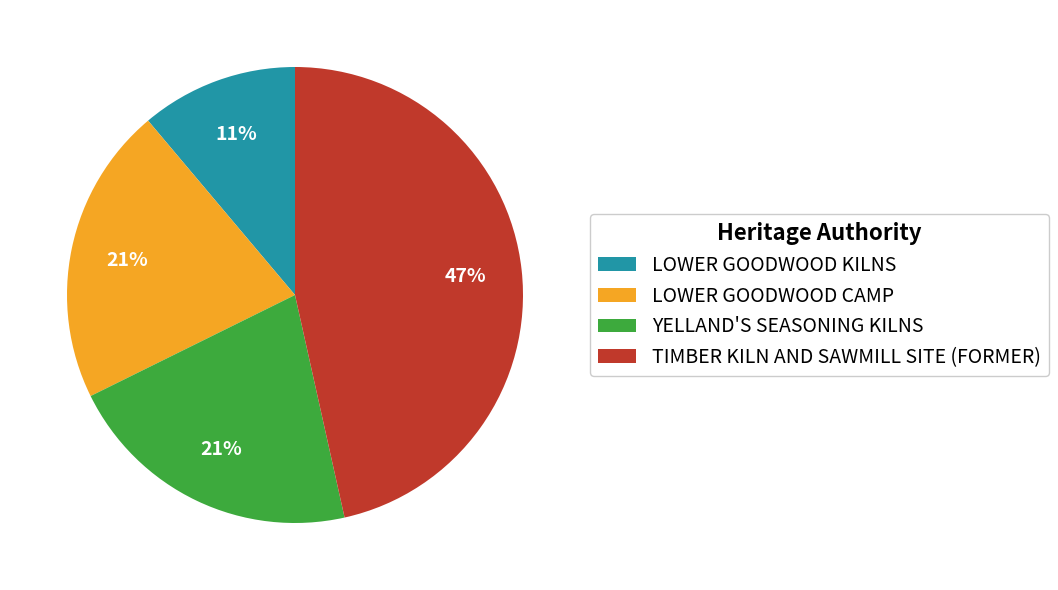

To the nearest percent, what is the combined percentage of LOWER GOODWOOD KILNS and LOWER GOODWOOD CAMP?

32%